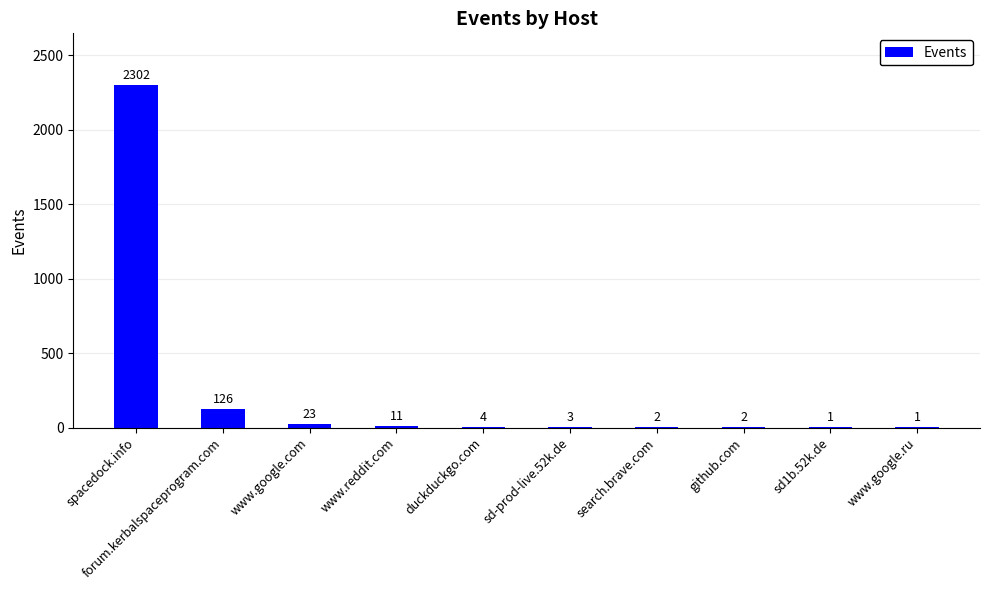

Between www.google.ru and www.reddit.com, which is larger?

www.reddit.com